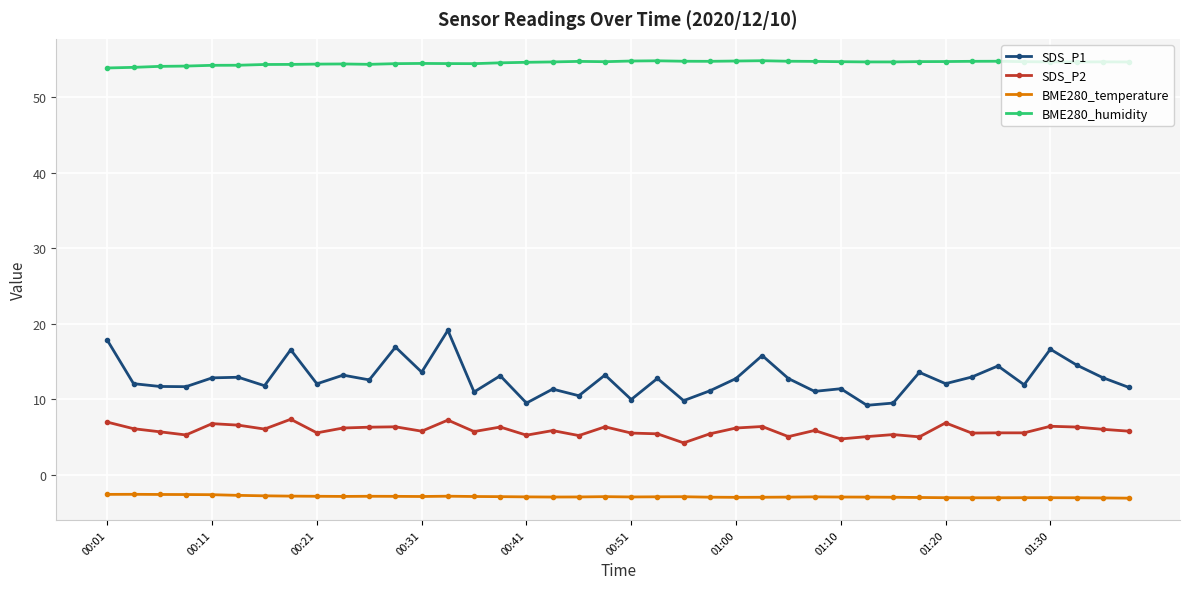

Count the number of categories in the chart.

40